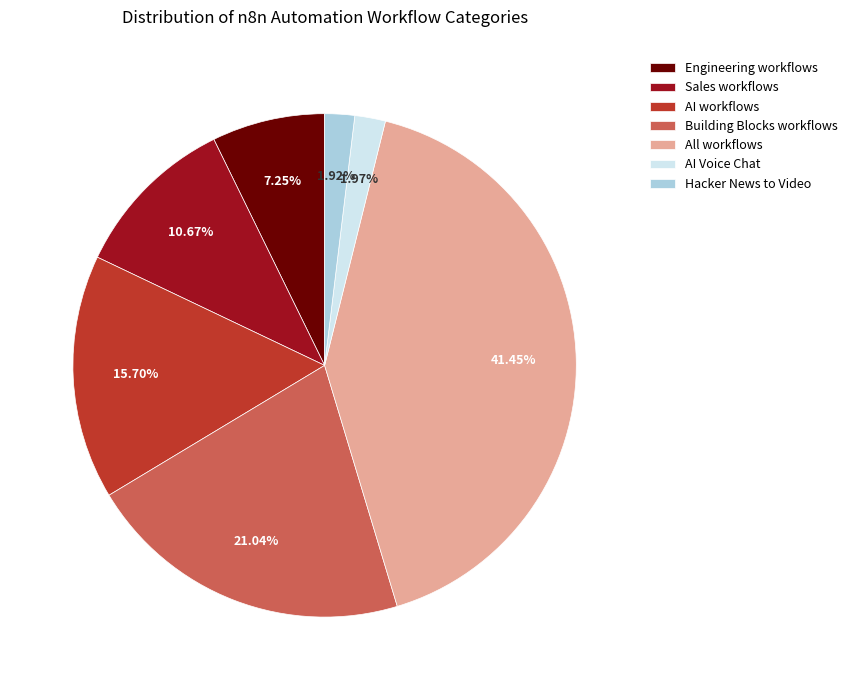

How many slices are in this pie chart?

7